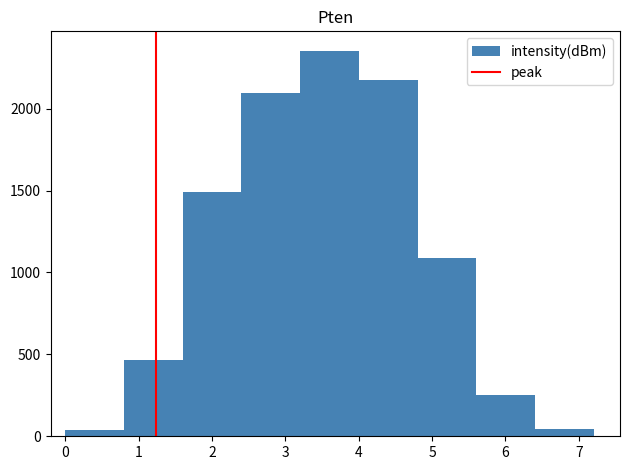

How tall is the bar that spans 4.0 to 4.8 on the x-axis? Neither the bar edges nor the heights are printed on the chart, so give them approximately, as read against the axes.

2150